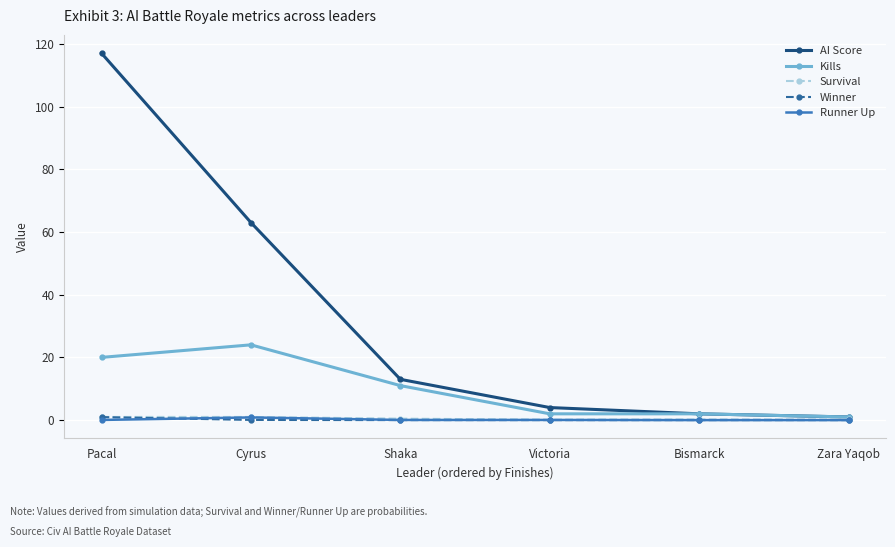

At which category is the sum across all series the highest?

Pacal